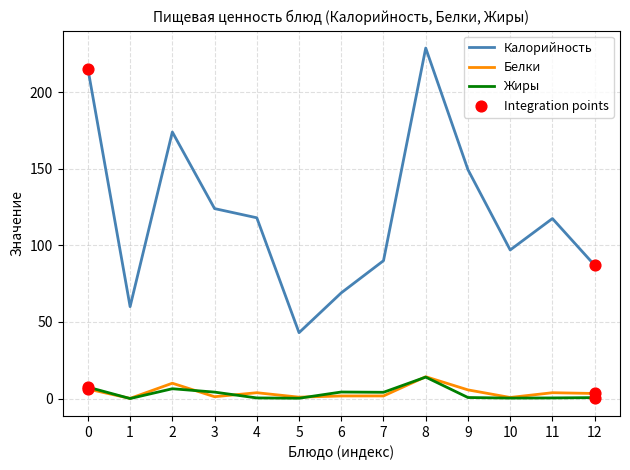

Which series changed the most between 3 and 5?

Калорийность